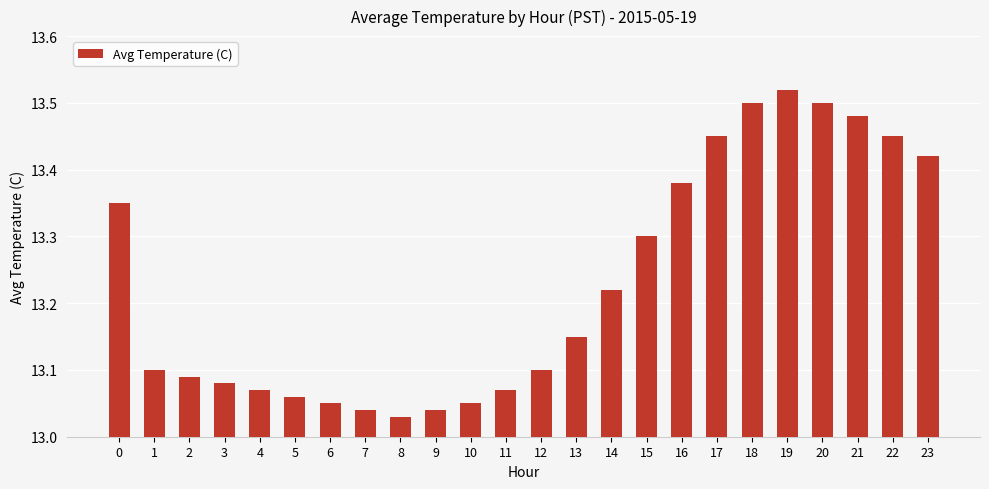

The value at 8 is 4.2. True or false?

False